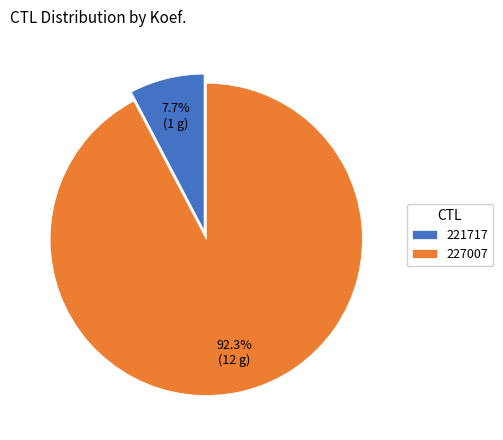

Do 221717 and 227007 together represent more than half of the pie?

Yes